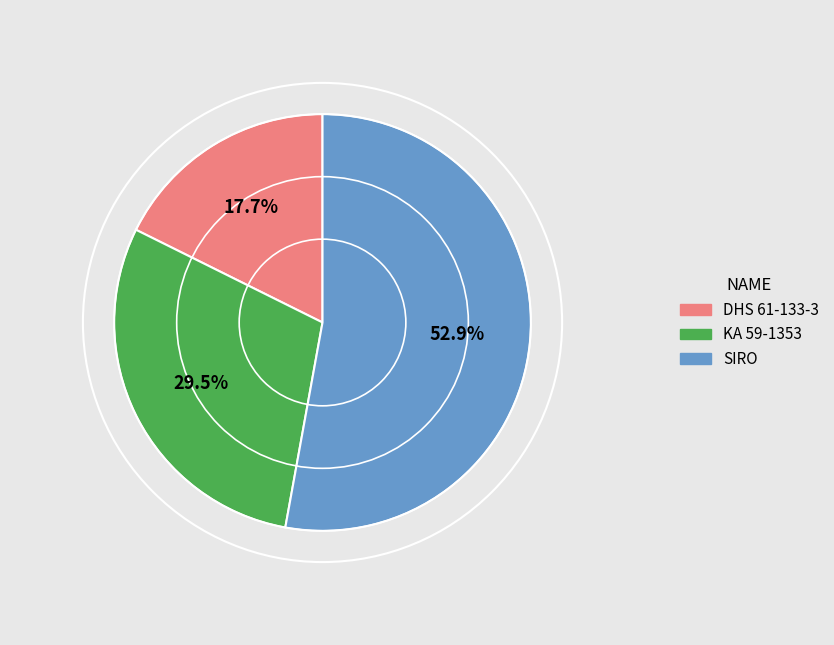

Approximately how many times larger is the value at SIRO compared to DHS 61-133-3?

3.0